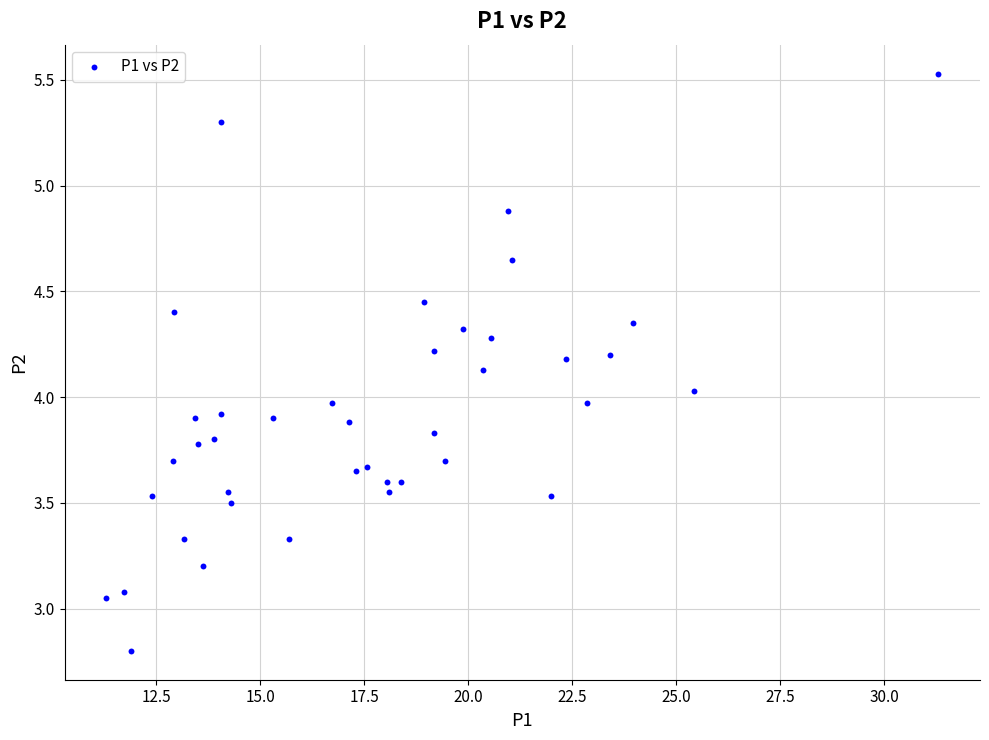

What is the range of X values (max minus min)?

20.0